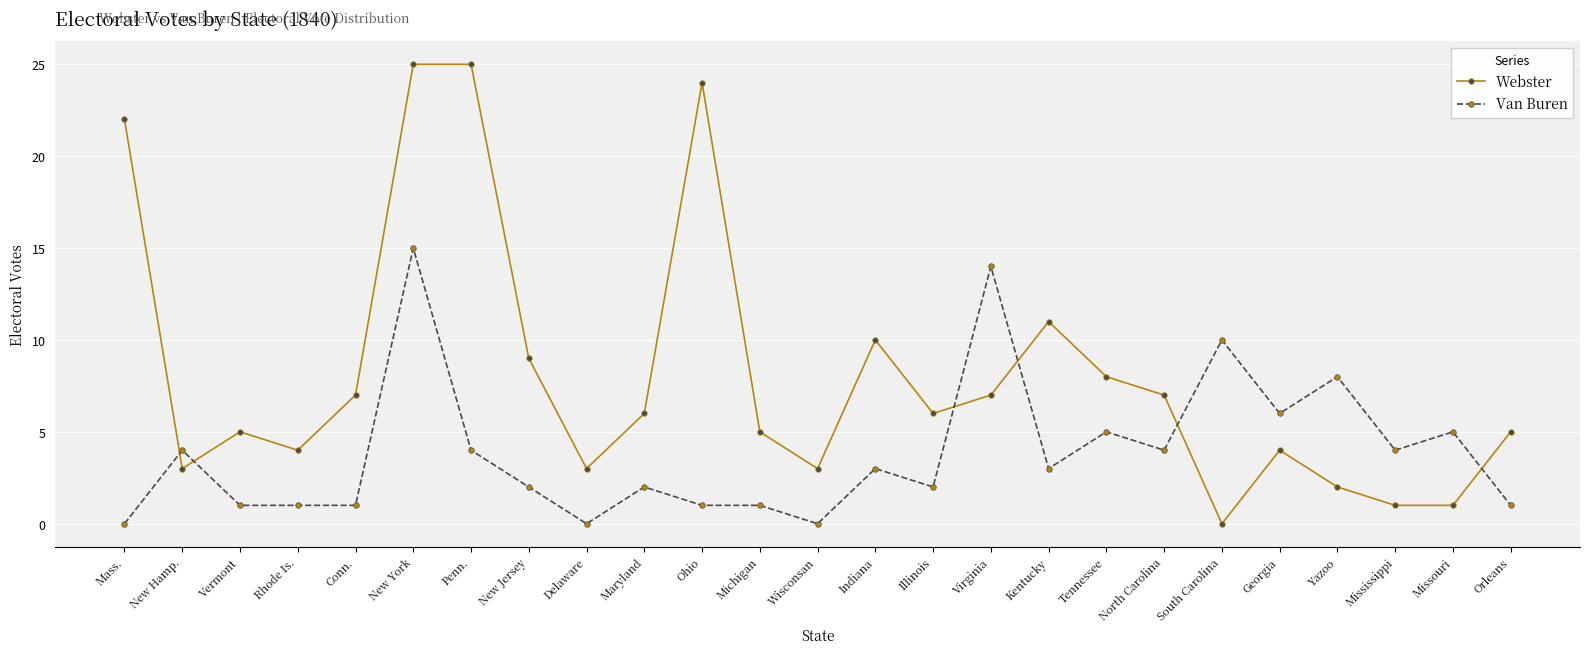

How many series are shown in this chart?

2